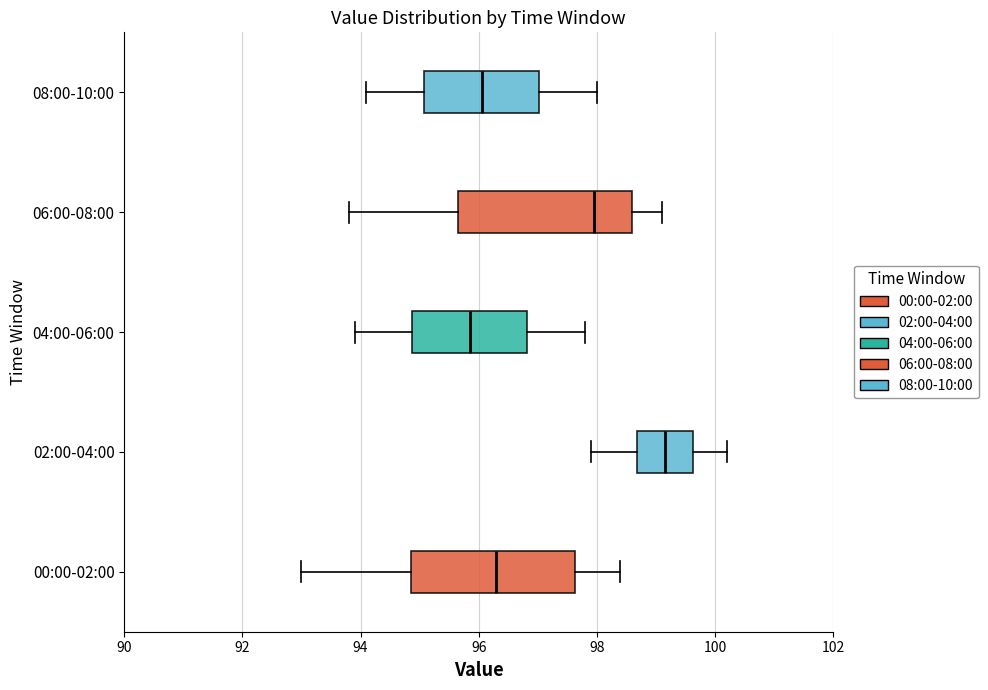

Which box has the furthest to the right median line?

02:00-04:00